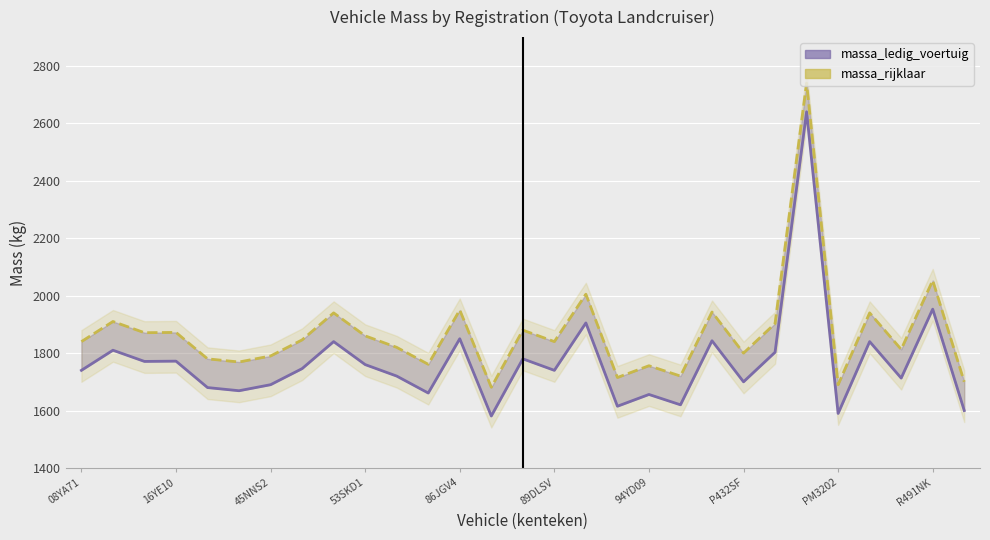

At how many categories does at least one series exceed 2018?

2